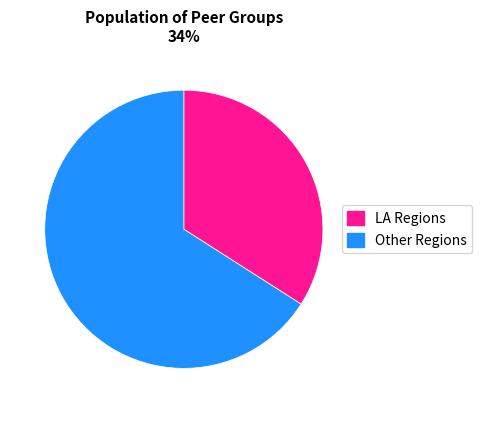

Is there any slice that represents more than half of the pie?

Yes